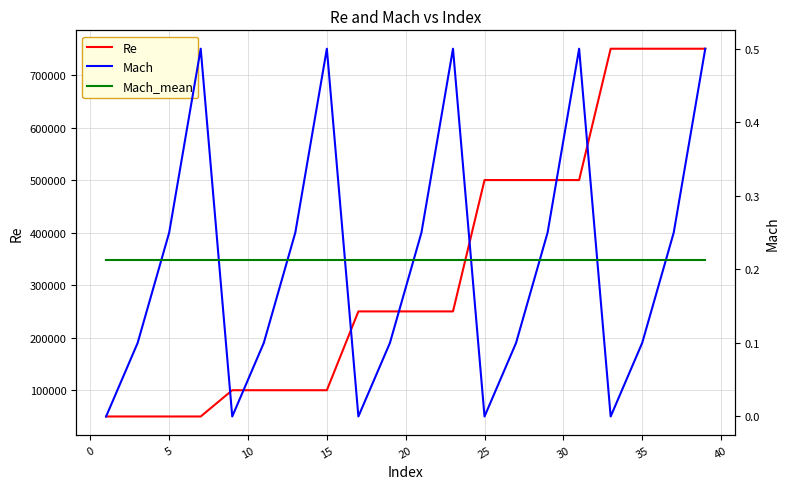

True or false: Re and Mach_mean cross at least once.

False